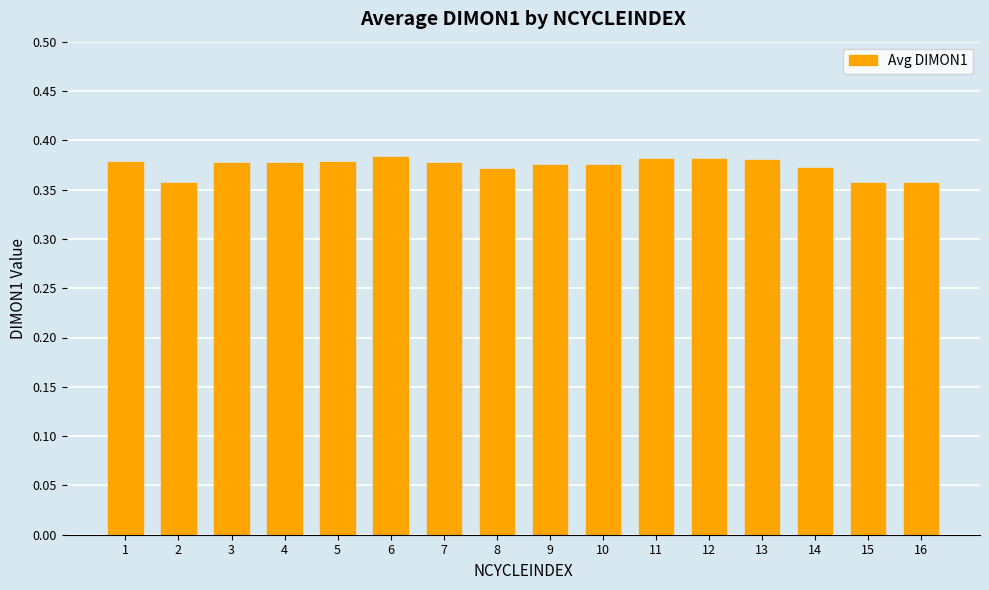

How many values are between 0 and 1?

16